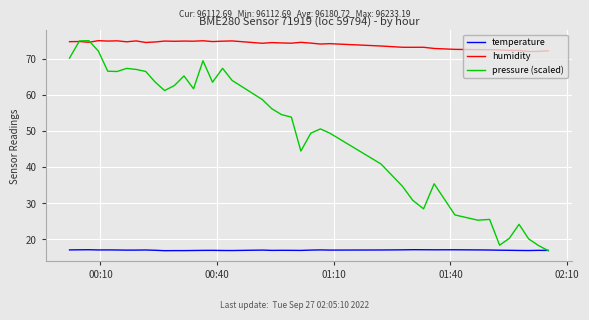

What is the maximum value shown in the chart?

75.1